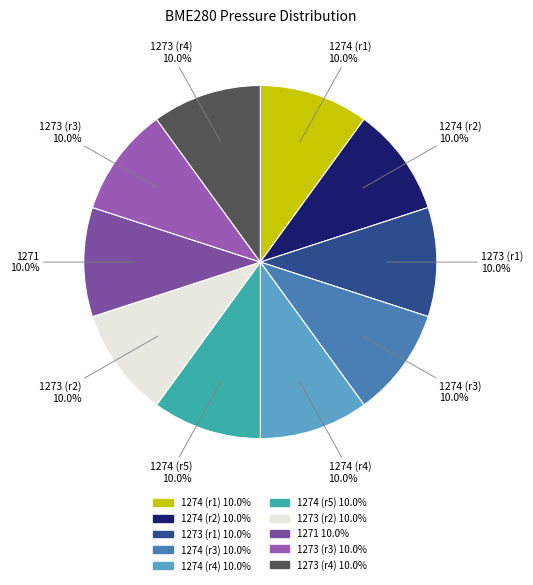

Is there any slice that represents more than half of the pie?

No